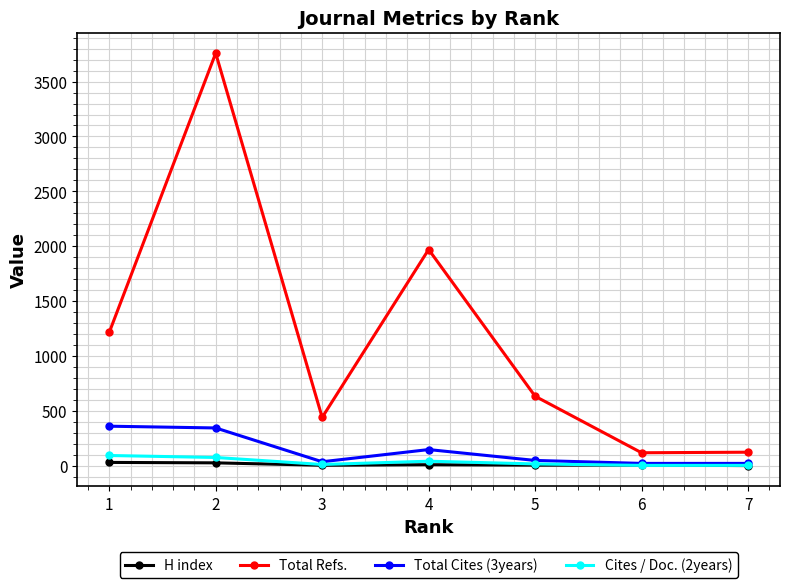

Which series has the largest total across all categories?

Total Refs.